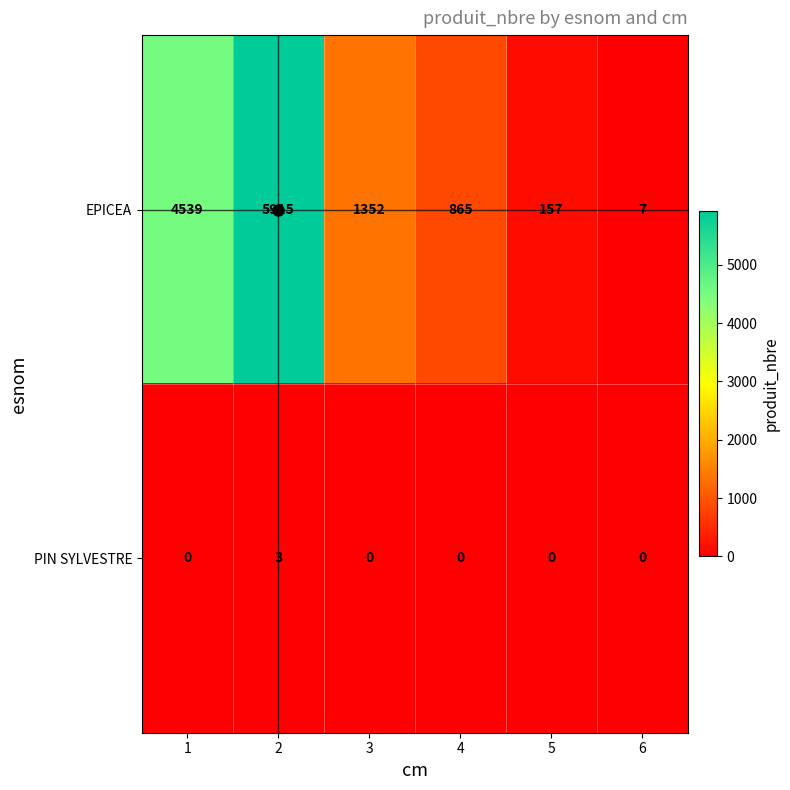

What is the total value across all series at 6?

7